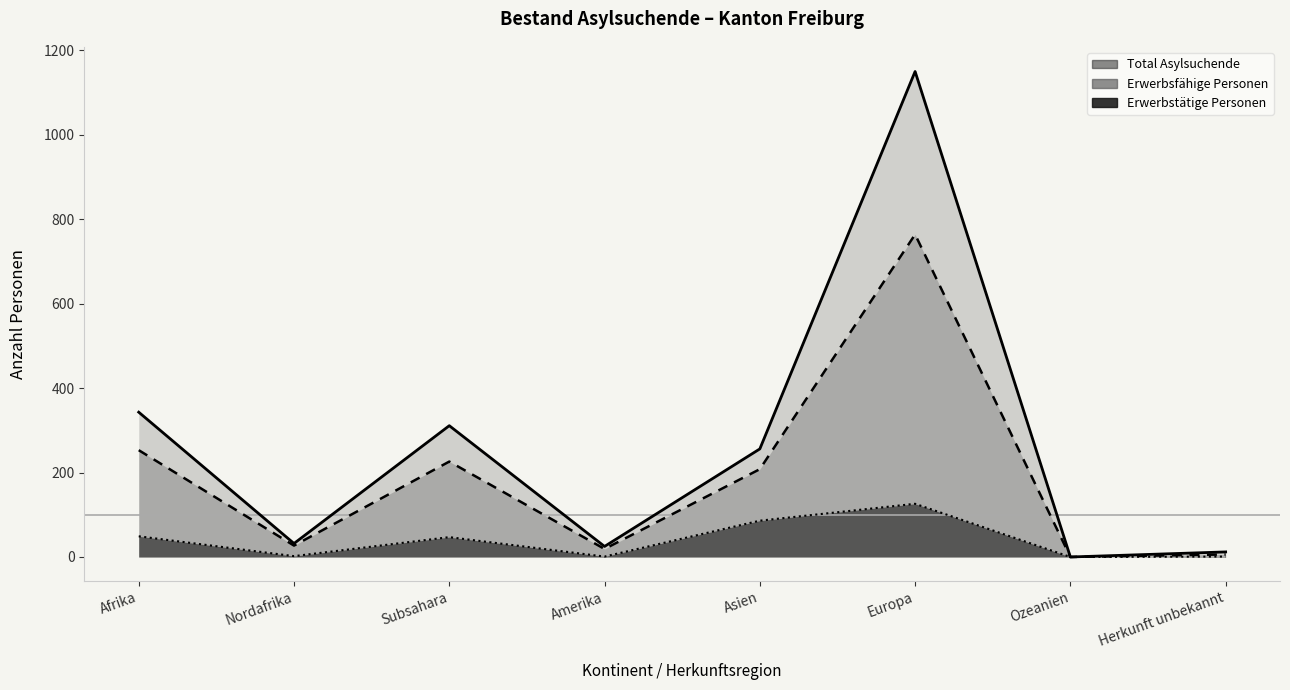

What is the label of the 5th point from the right?

Amerika